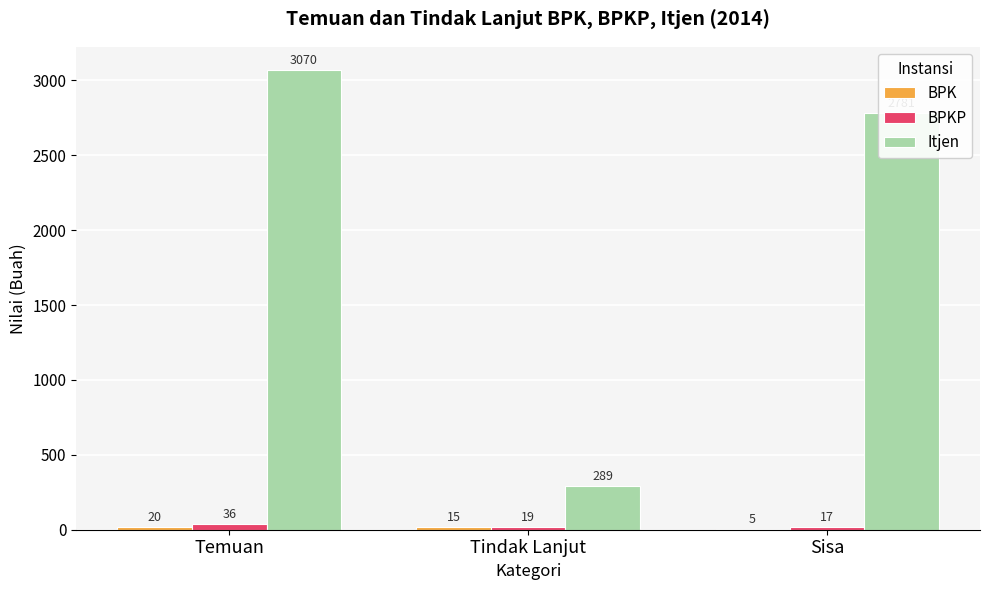

Does the chart contain stacked bars?

No